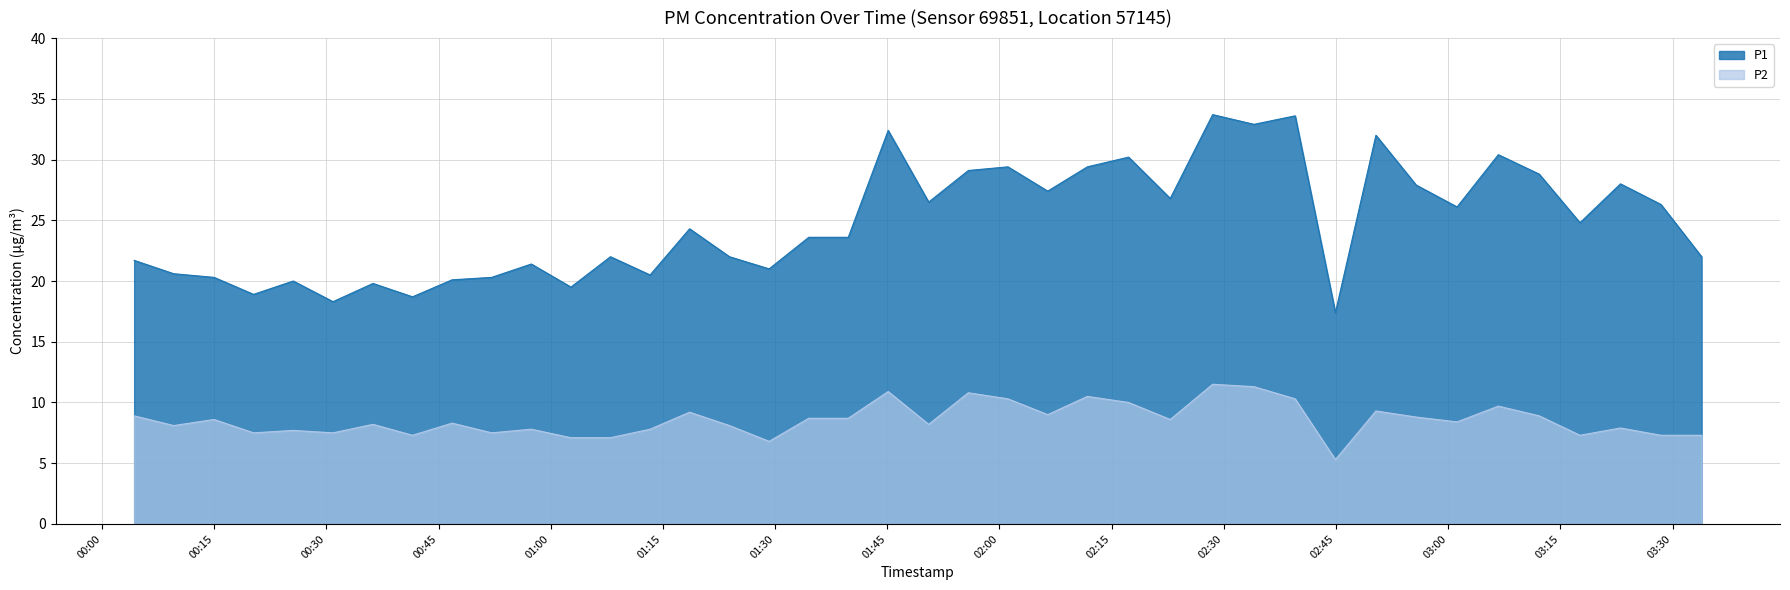

What is the minimum value shown in the chart?

5.3